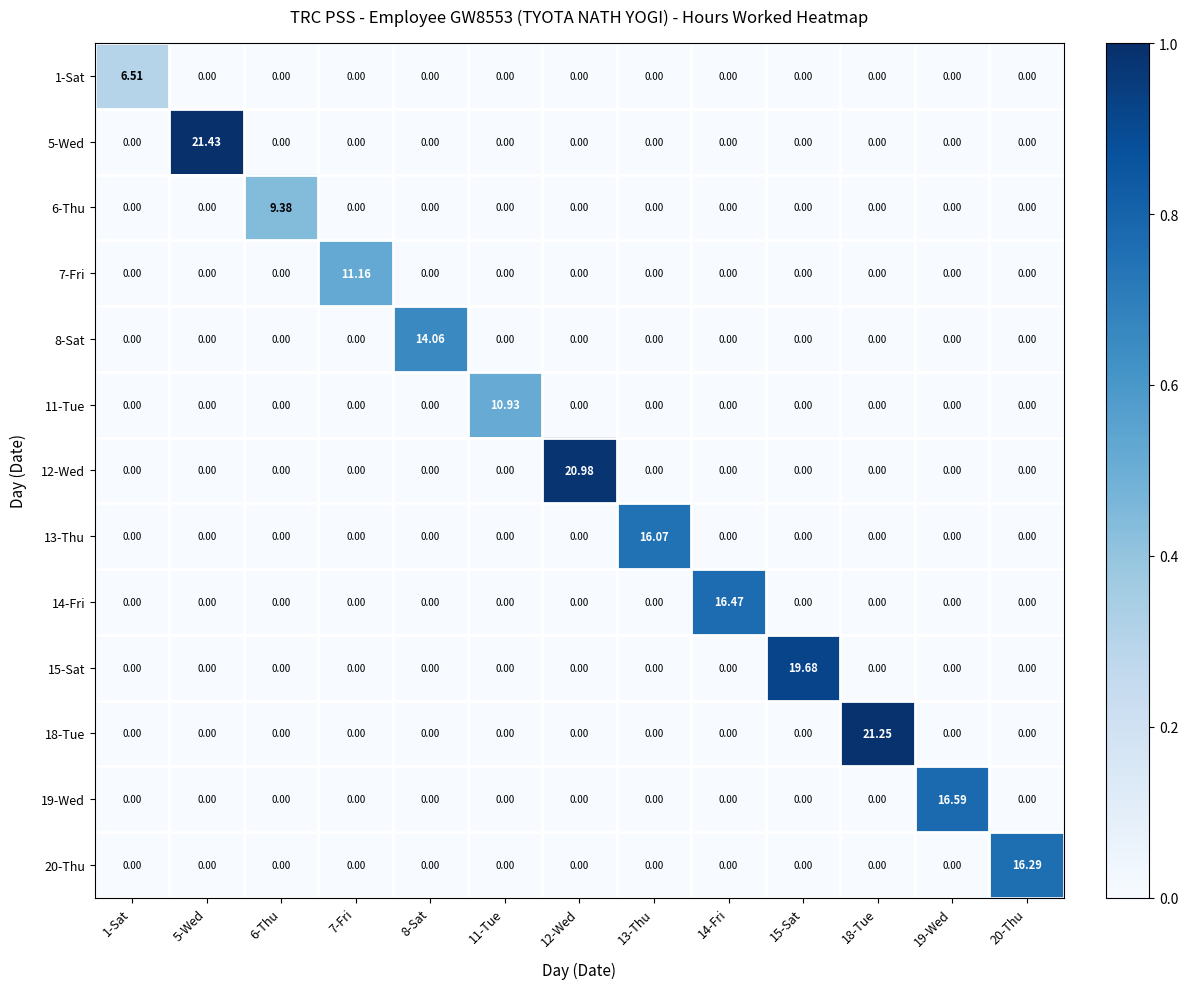

Is the value of 13-Thu at 11-Tue greater than the value of 19-Wed at 19-Wed?

No